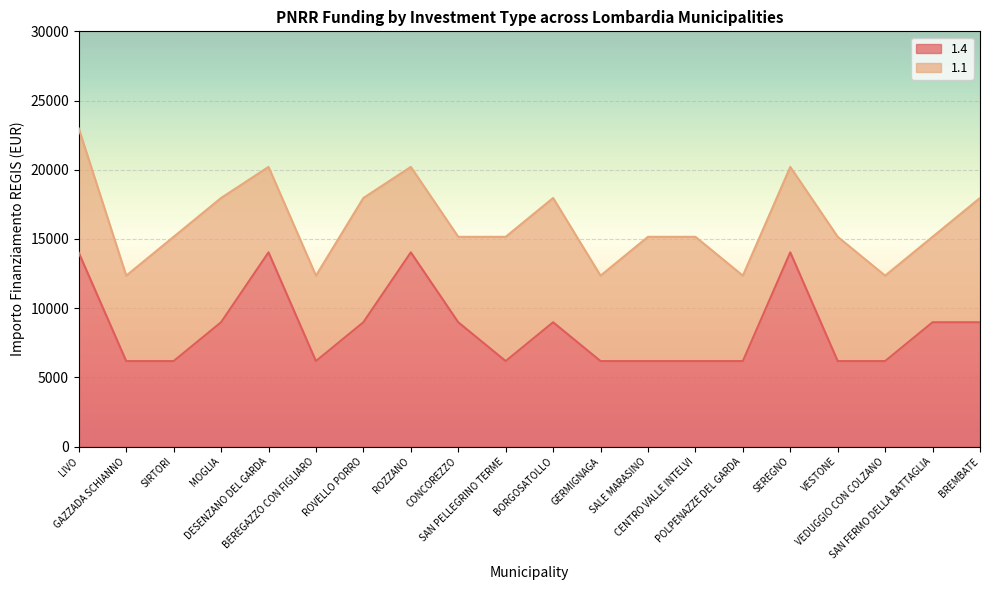

List the labels in order of value, largest first.

DESENZANO DEL GARDA, ROZZANO, SEREGNO, LIVO, MOGLIA, ROVELLO PORRO, CONCOREZZO, BORGOSATOLLO, SAN FERMO DELLA BATTAGLIA, BREMBATE, GAZZADA SCHIANNO, SIRTORI, BEREGAZZO CON FIGLIARO, SAN PELLEGRINO TERME, GERMIGNAGA, SALE MARASINO, CENTRO VALLE INTELVI, POLPENAZZE DEL GARDA, VESTONE, VEDUGGIO CON COLZANO